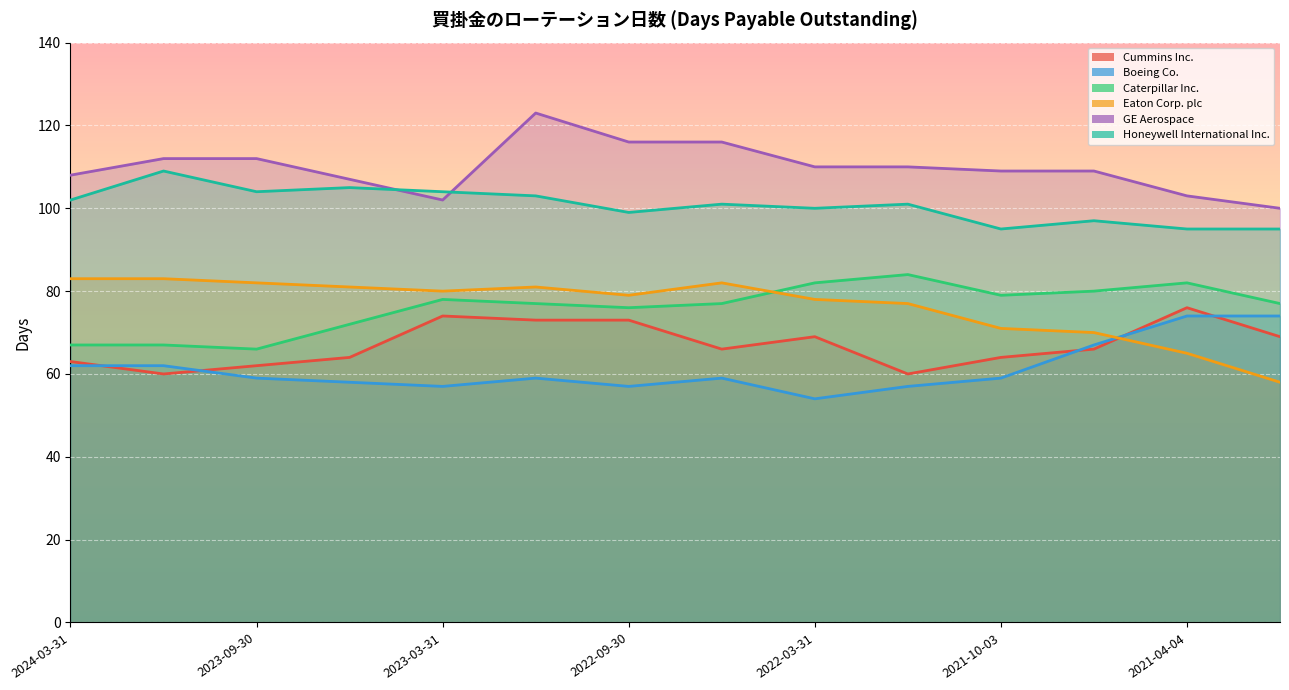

True or false: Caterpillar Inc. and Cummins Inc. intersect in this chart.

False